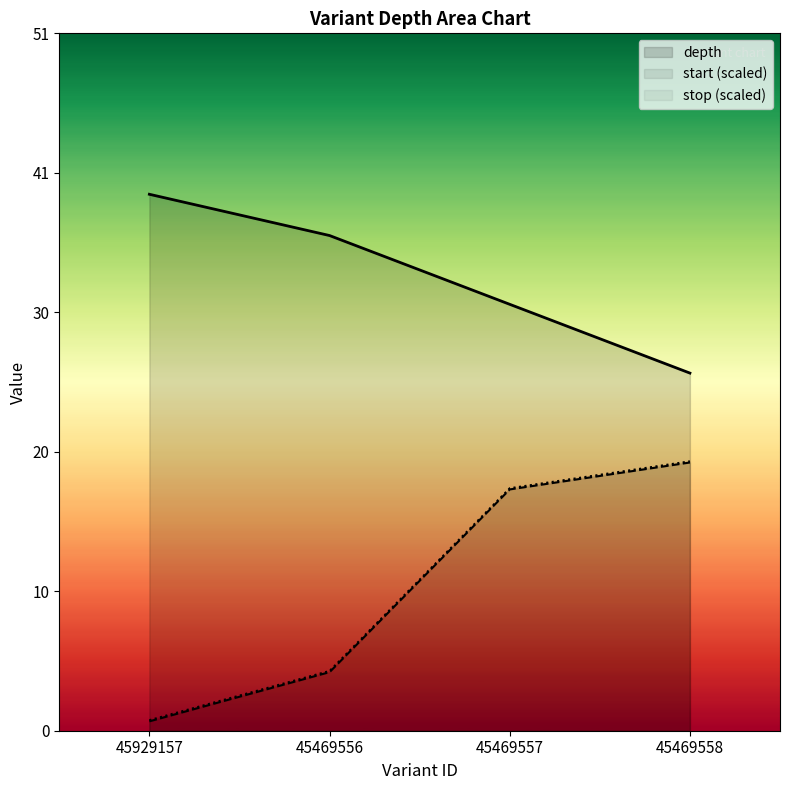

What is the label of the 2nd point from the right?

45469557